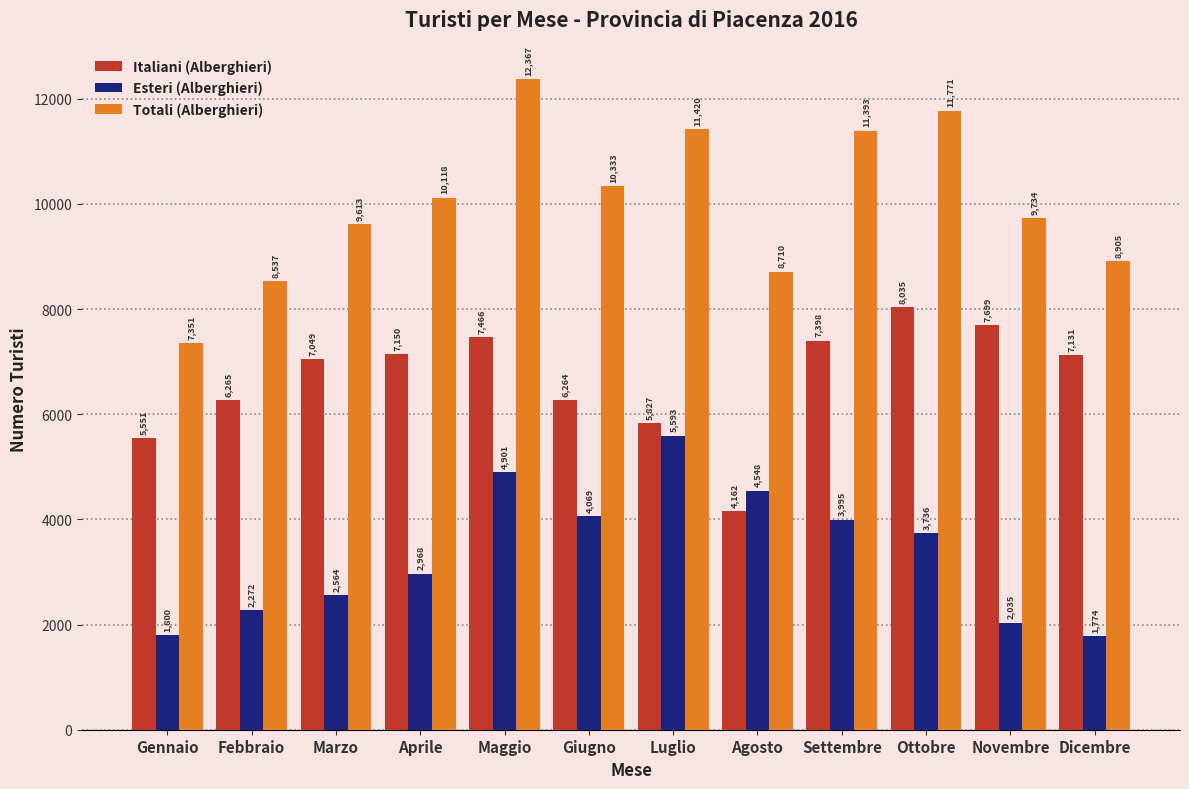

Are the bars horizontal?

No